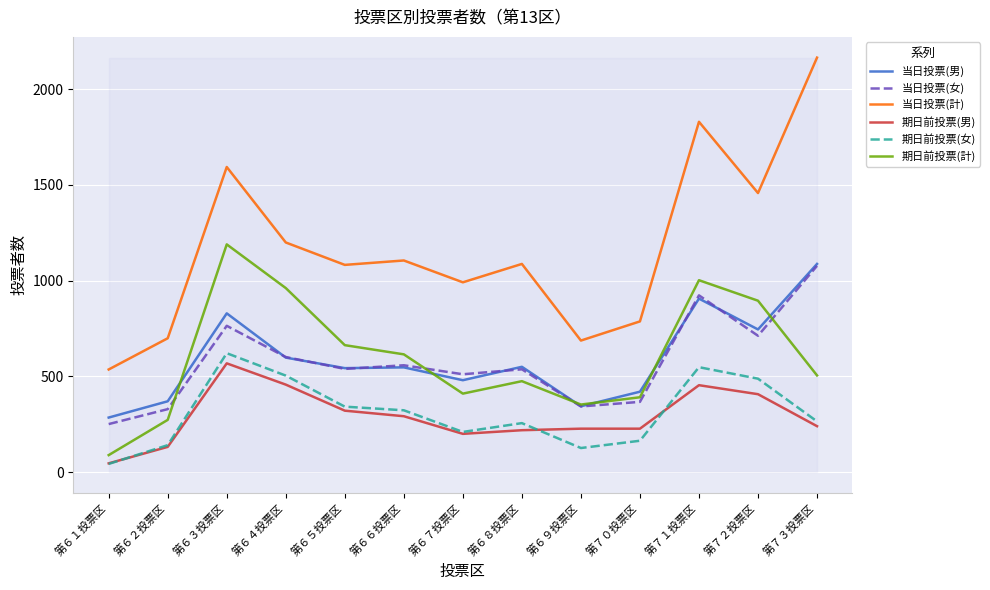

Is it true that 当日投票(計) equals 303 at 第６１投票区?

False